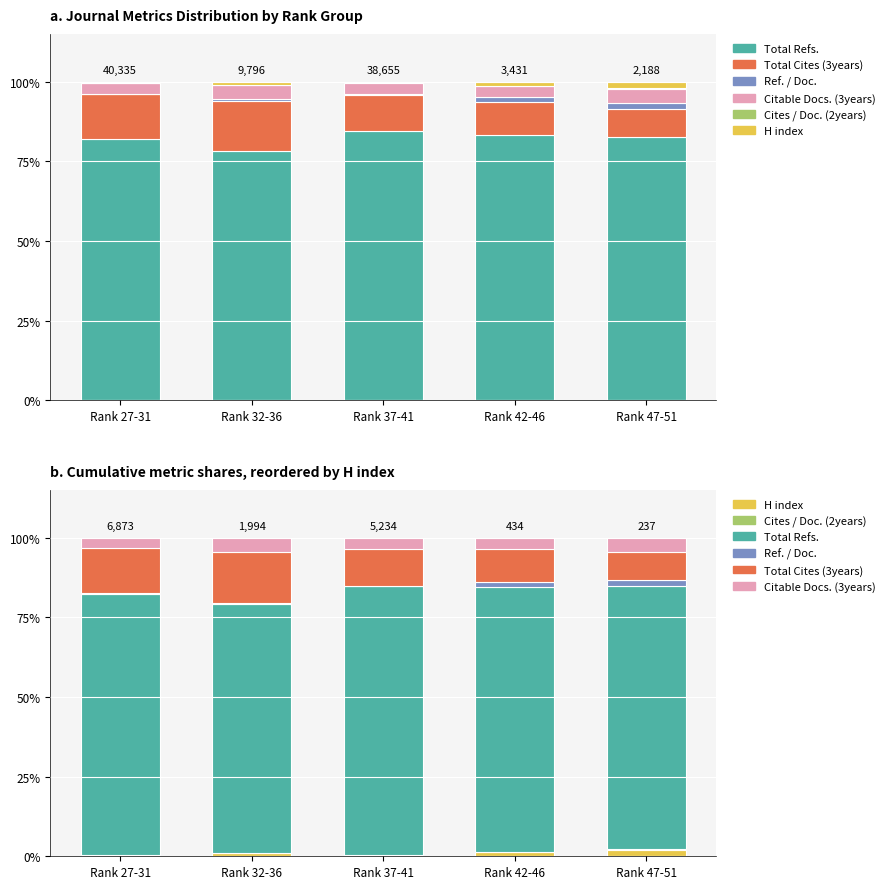

Where does the Total Cites (3years) series first go above 11?

Rank 27-31